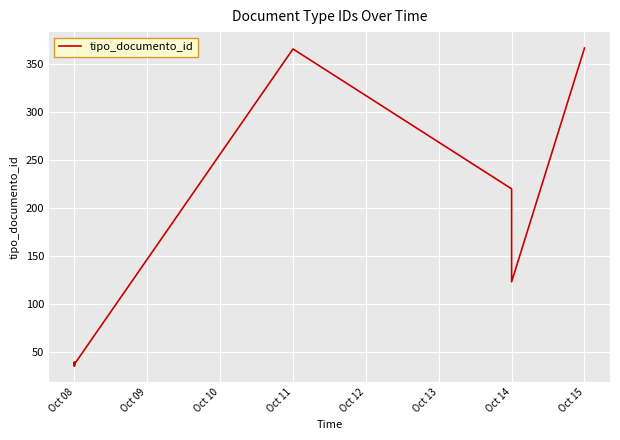

Is this an area chart (filled region under the line)?

No